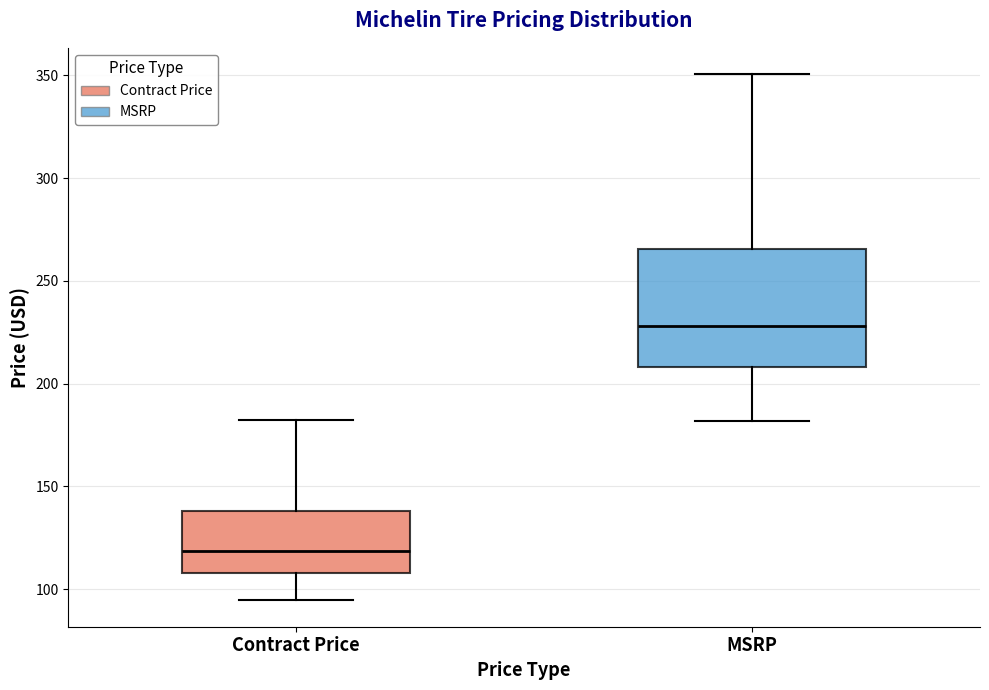

Reading left to right, read every box against the y-axis: the position of its median line, the range the box covers, and the ends of its whiskers. The values are not printed on the chart, so give them approximately, as read against the axis.

Contract Price: median 120, box 110 to 140, whiskers 95 to 180
MSRP: median 230, box 210 to 265, whiskers 180 to 350